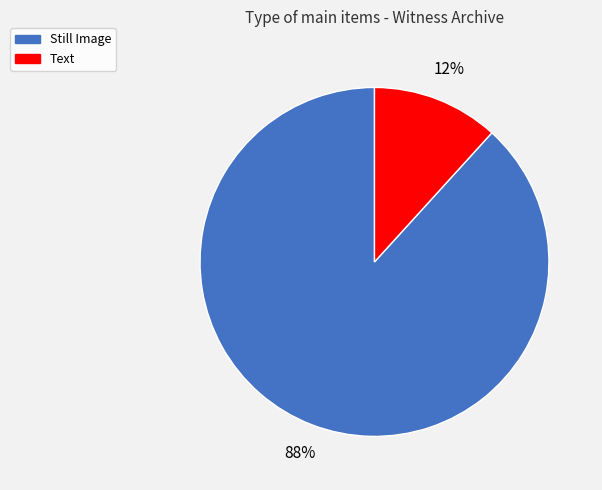

Do Text and Still Image together represent more than half of the pie?

Yes